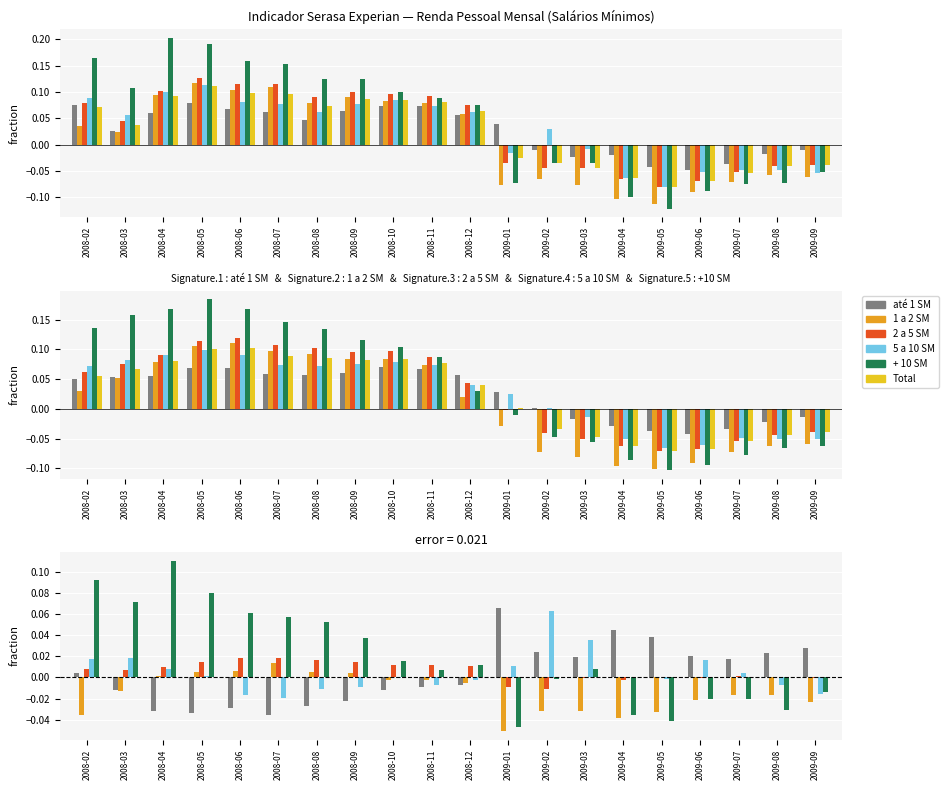

Reading left to right, extract all data points from this chart.

até 1 SM: 0.0	-0.0	-0.0	-0.0	-0.0	-0.0	-0.0	-0.0	-0.0	-0.0	-0.0	0.1	0.0	0.0	0.0	0.0	0.0	0.0	0.0	0.0
1 a 2 SM: -0.0	-0.0	0.0	0.0	0.0	0.0	0.0	0.0	-0.0	-0.0	-0.0	-0.1	-0.0	-0.0	-0.0	-0.0	-0.0	-0.0	-0.0	-0.0
2 a 5 SM: 0.0	0.0	0.0	0.0	0.0	0.0	0.0	0.0	0.0	0.0	0.0	-0.0	-0.0	-0.0	-0.0	0.0	-0.0	0.0	0.0	-0.0
5 a 10 SM: 0.0	0.0	0.0	0.0	-0.0	-0.0	-0.0	-0.0	-0.0	-0.0	-0.0	0.0	0.1	0.0	0.0	-0.0	0.0	0.0	-0.0	-0.0
+ 10 SM: 0.1	0.1	0.1	0.1	0.1	0.1	0.1	0.0	0.0	0.0	0.0	-0.0	-0.0	0.0	-0.0	-0.0	-0.0	-0.0	-0.0	-0.0
Total: 0.1	0.1	0.1	0.1	0.1	0.1	0.1	0.1	0.1	0.1	0.0	0.0	-0.0	-0.0	-0.1	-0.1	-0.1	-0.1	-0.0	-0.0